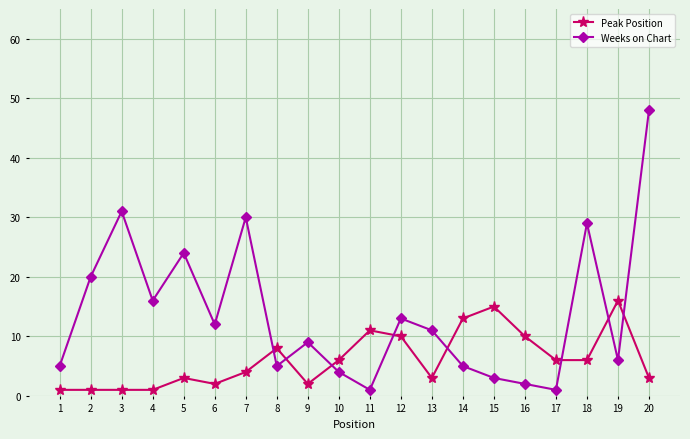

What is the value of the Weeks on Chart point at the 15th from the left?

3